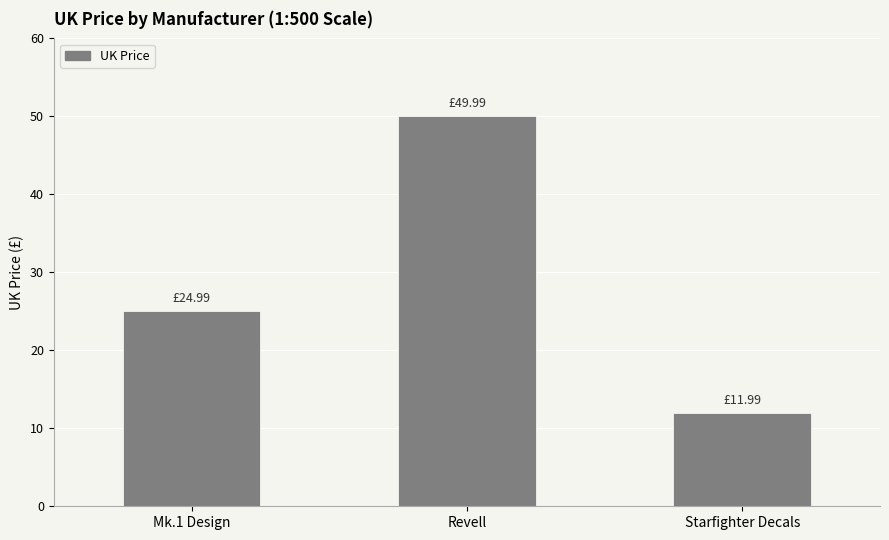

What is the difference between the maximum and minimum values?

38.0